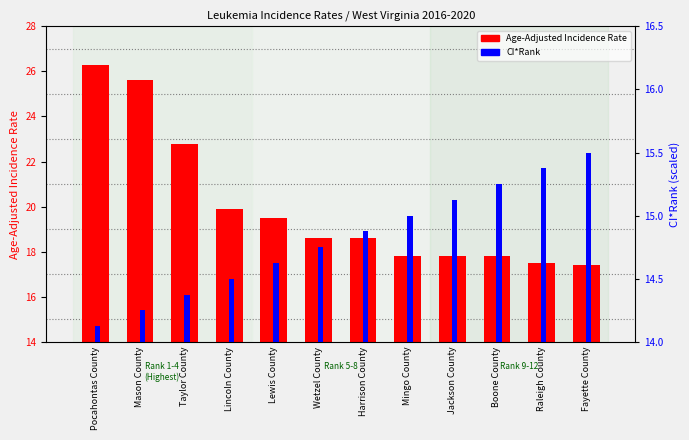

What is the difference between the Age-Adjusted Incidence Rate values at Fayette County and Harrison County?

1.2